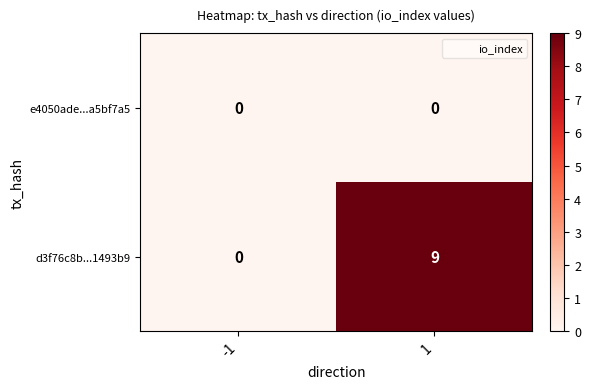

How many data points does each series have?

2